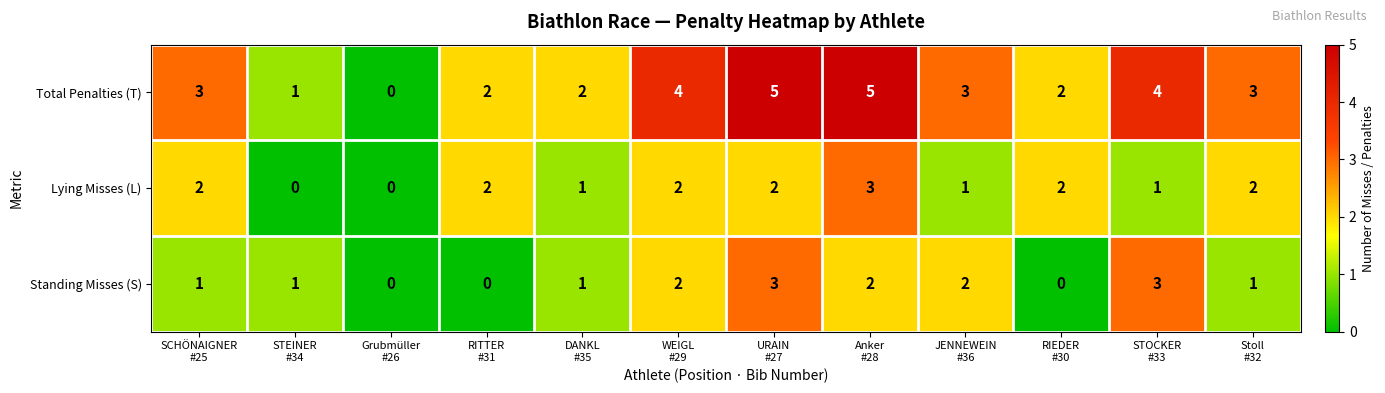

Which series has the largest total across all categories?

Total Penalties (T)